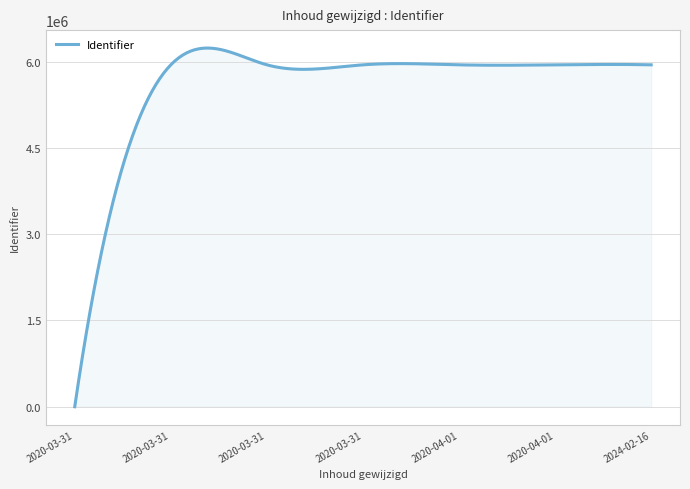

What is the greatest value displayed?

6234542.1